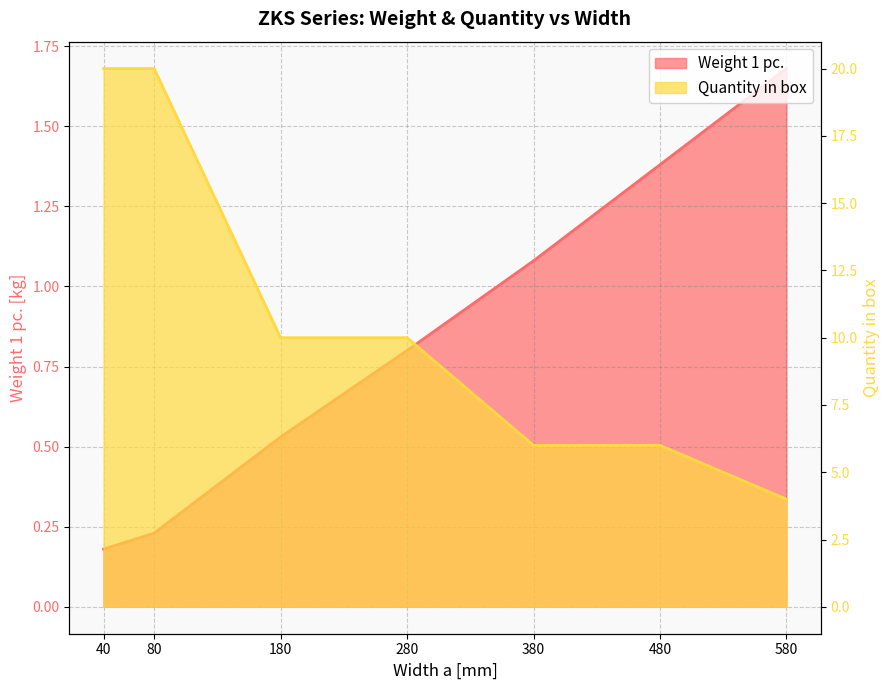

The Weight 1 pc. series shows 1.4 at 480. True or false?

True